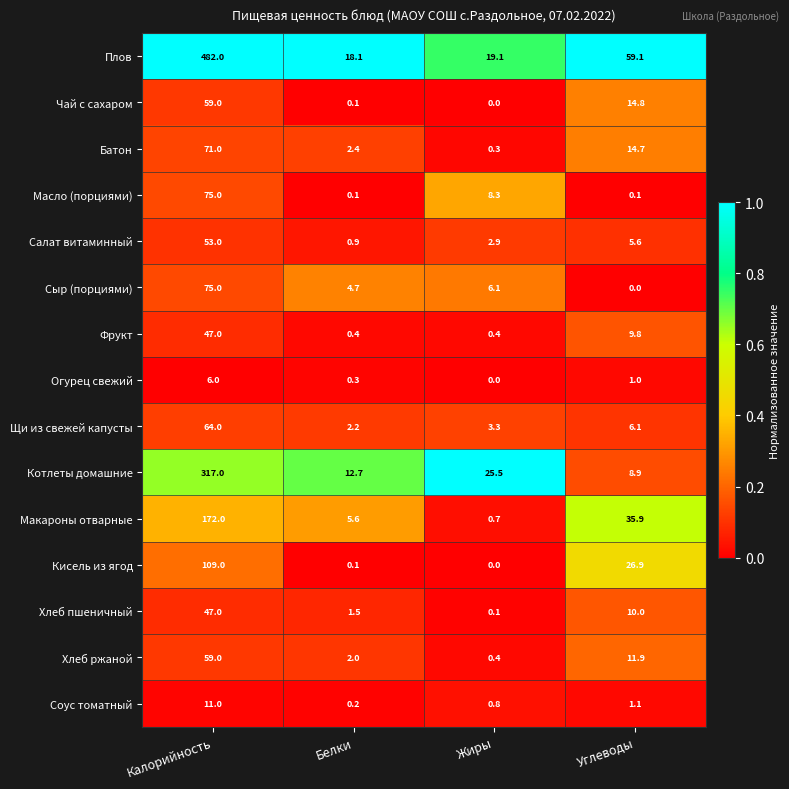

What is the difference between the Огурец свежий values at Белки and Жиры?

0.3